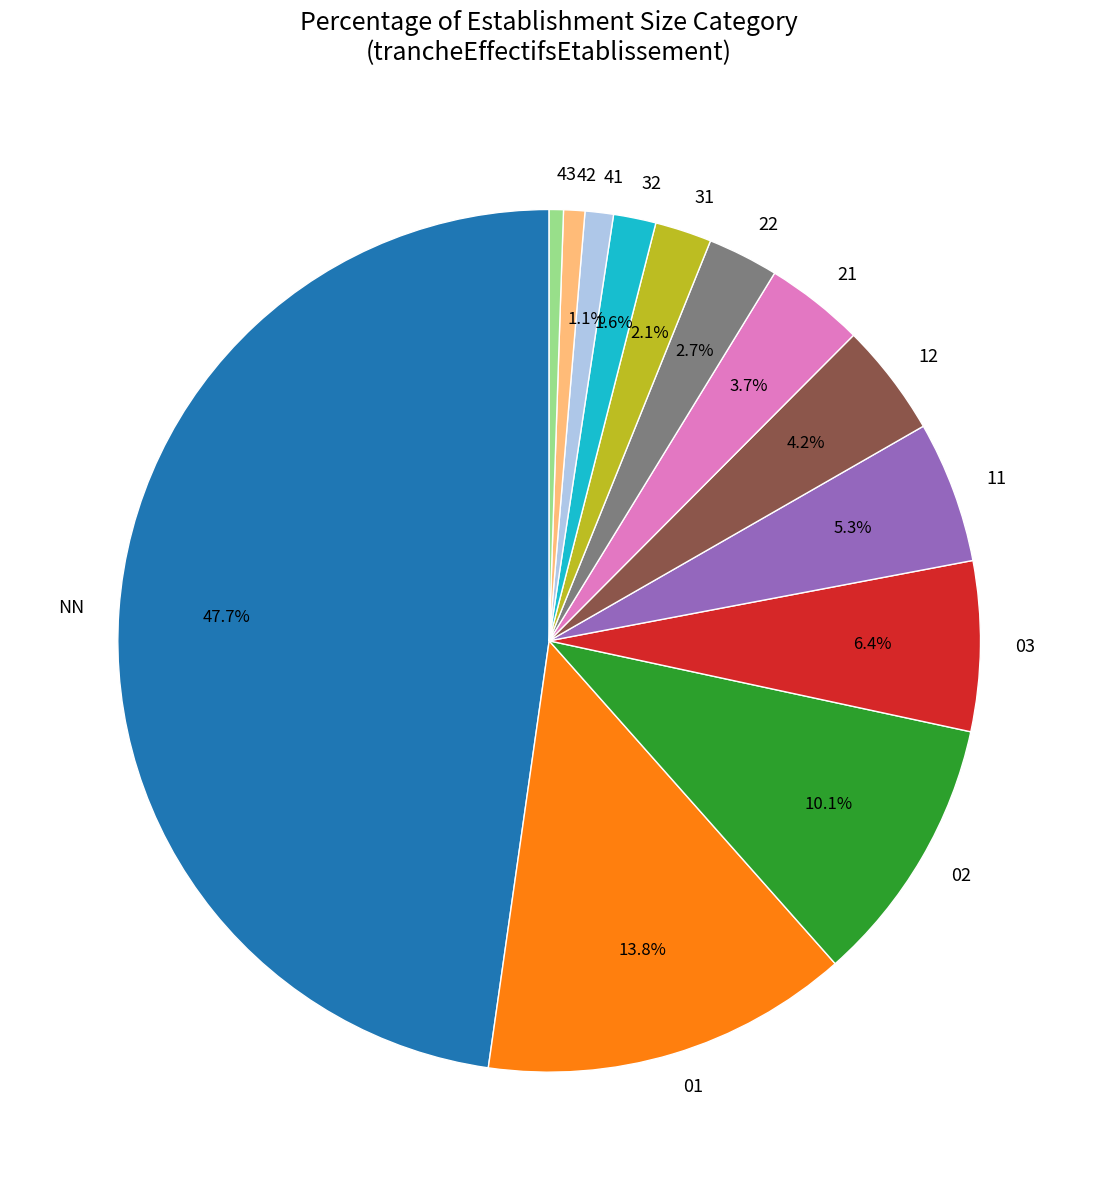

Is there a majority slice in this chart?

No